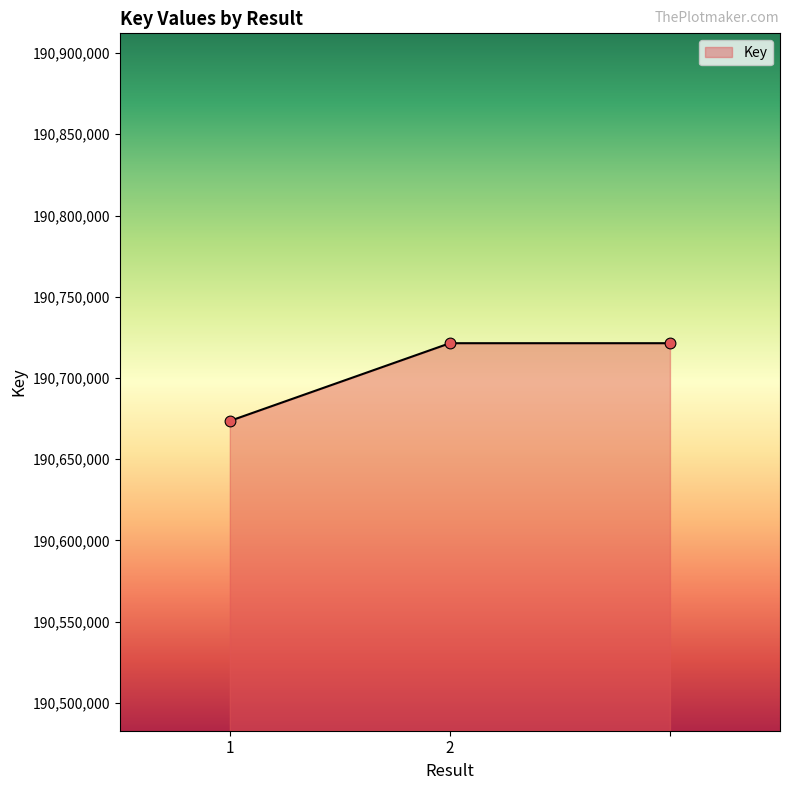

What is the sum of all values?

572116388